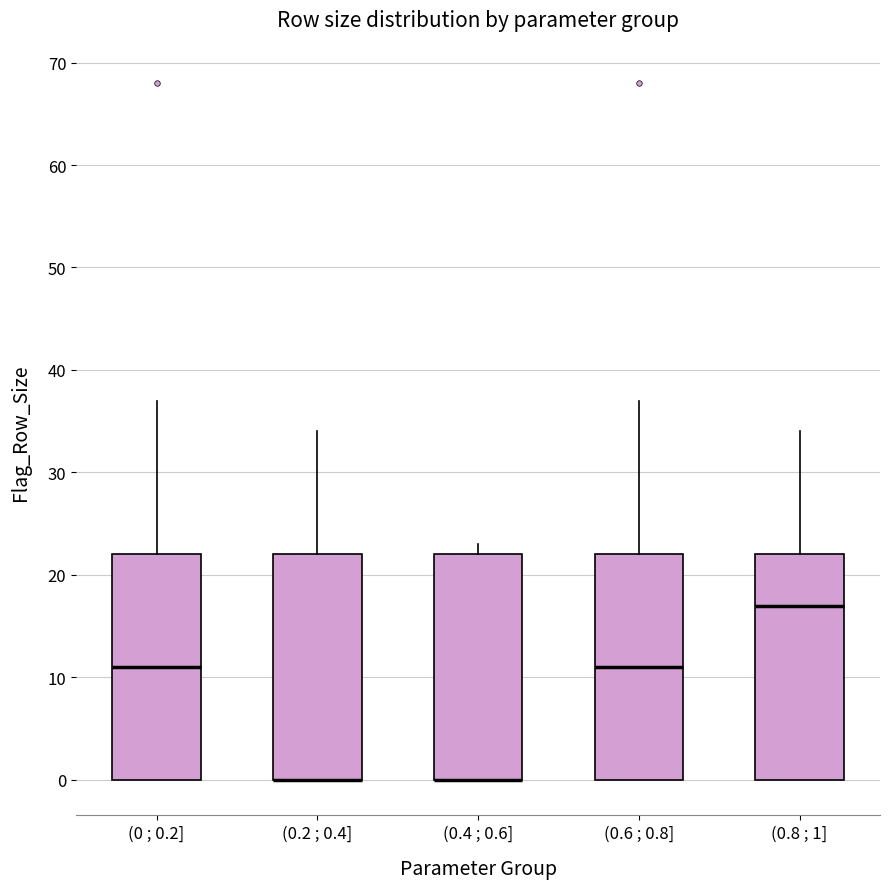

Where is the lower edge of the box for (0.4 ; 0.6] on the y-axis? The values are not printed on the chart, so give them approximately, as read against the axis.

0